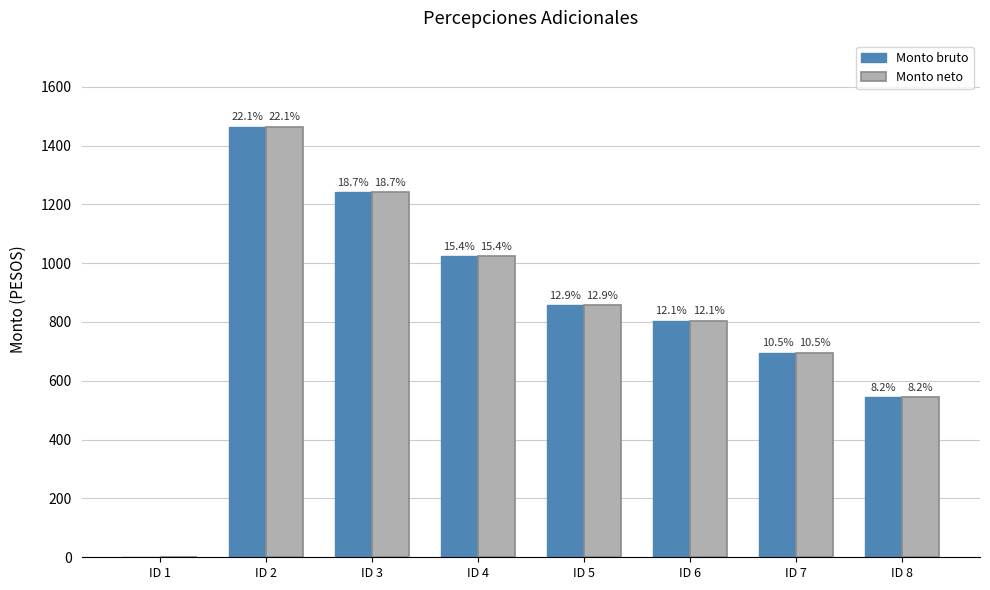

Reading left to right, extract all data points from this chart.

Monto bruto: ID 1=0.0	ID 2=1463.7	ID 3=1241.8	ID 4=1023.3	ID 5=858.0	ID 6=804.7	ID 7=695.4	ID 8=544.5
Monto neto: ID 1=0.0	ID 2=1463.7	ID 3=1241.8	ID 4=1023.3	ID 5=858.0	ID 6=804.7	ID 7=695.4	ID 8=544.5